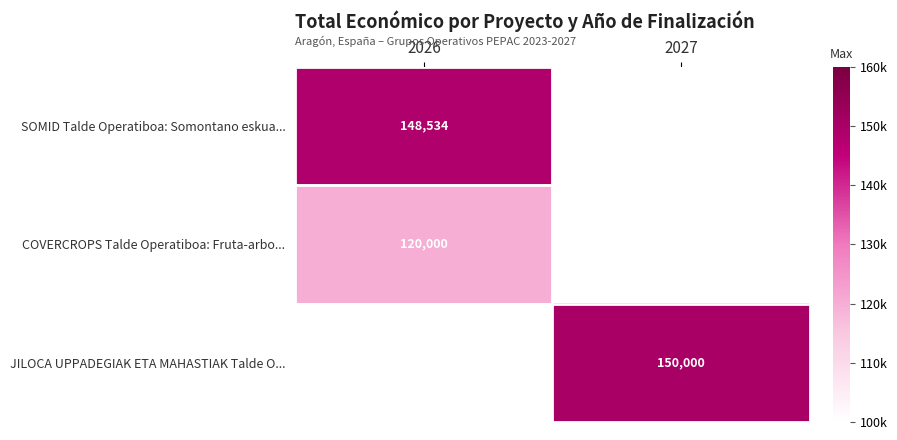

Is it true that SOMID Talde Operatiboa: Somontano eskua... equals 237137 at 2026?

False